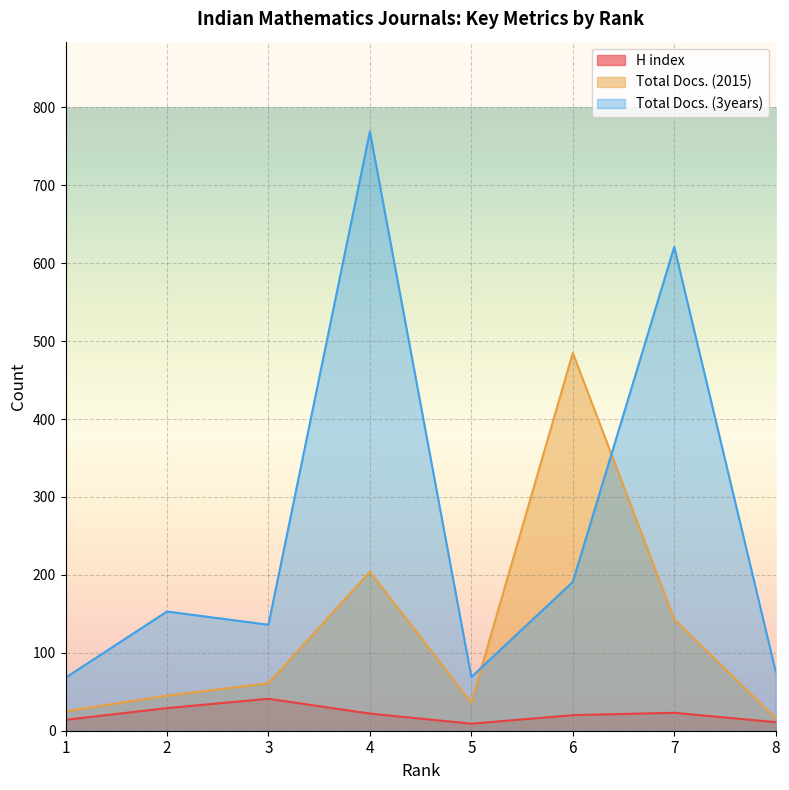

What is the difference between the second highest and minimum values in the H index series?

20